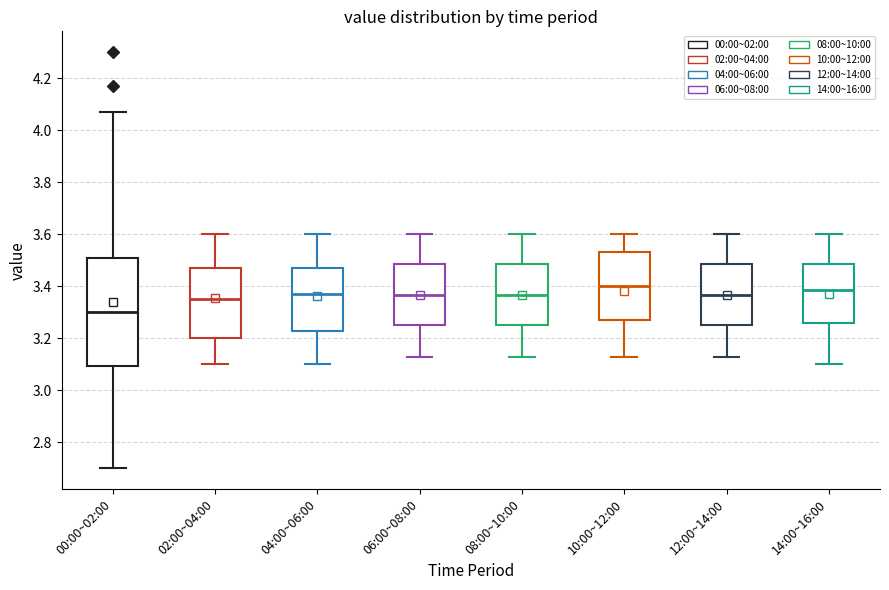

Comparing the boxes themselves (not the whiskers), which one is the tallest?

00:00~02:00